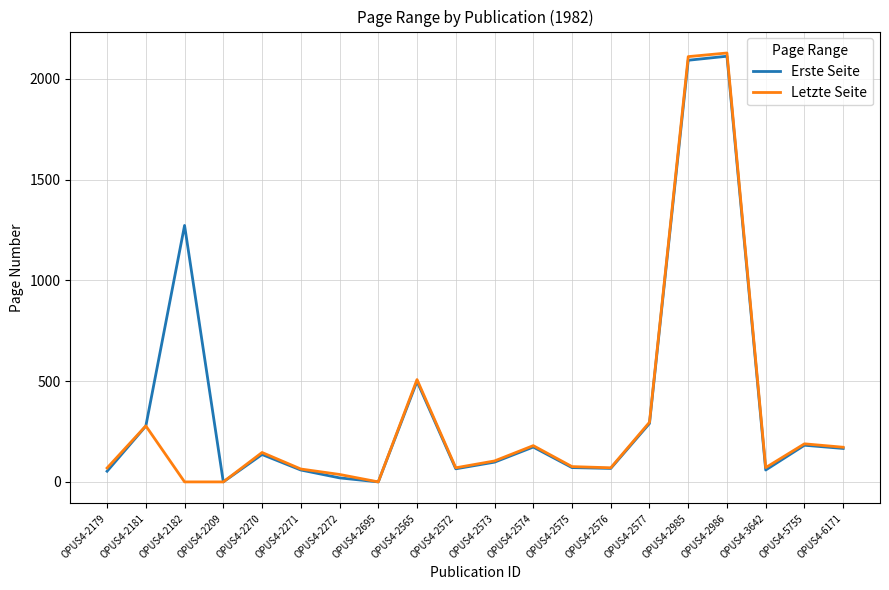

What is the average value of the Erste Seite series?

385